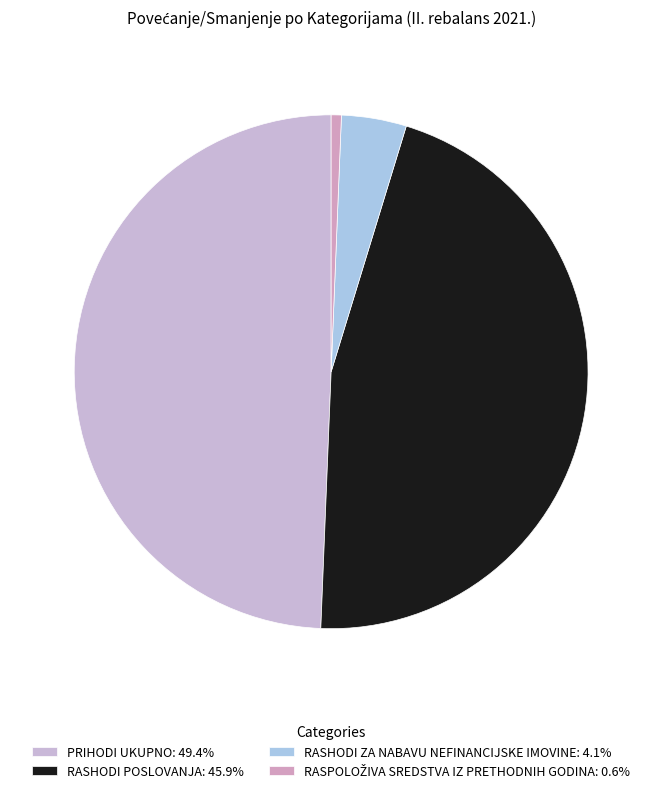

Is there any slice that represents more than half of the pie?

No